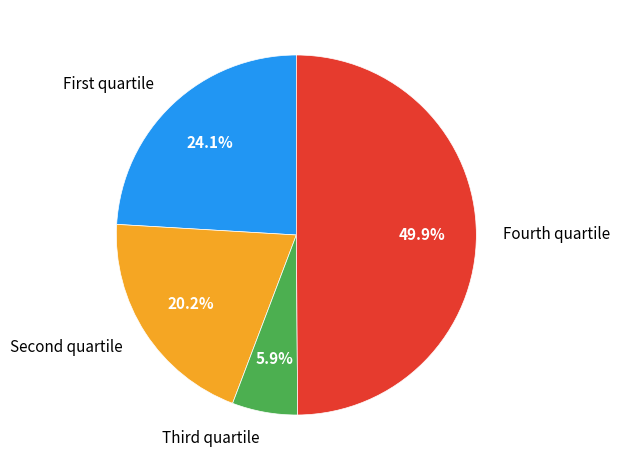

Rank the categories by value from lowest to highest.

Third quartile, Second quartile, First quartile, Fourth quartile